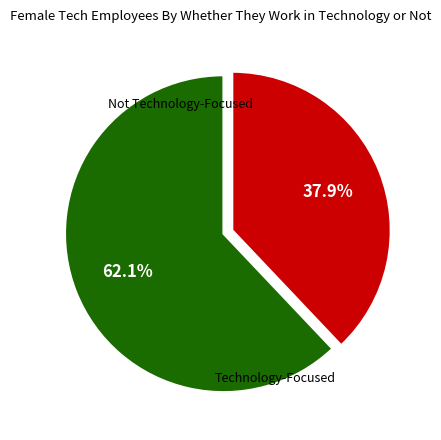

Does any single category account for the majority?

Yes